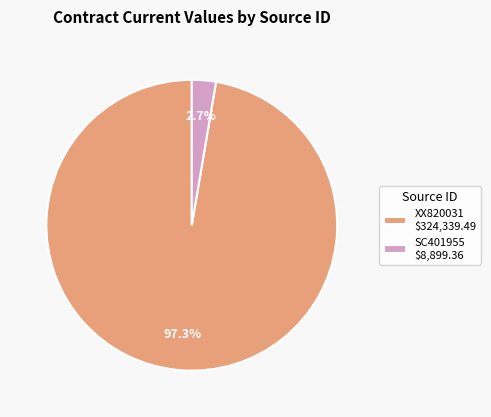

What portion of the pie excludes XX820031?

2.7%